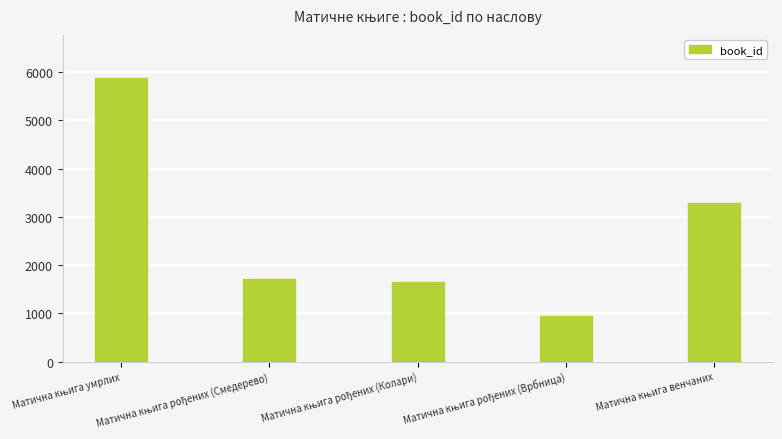

What is the value of the 1st bar from the left?

5887